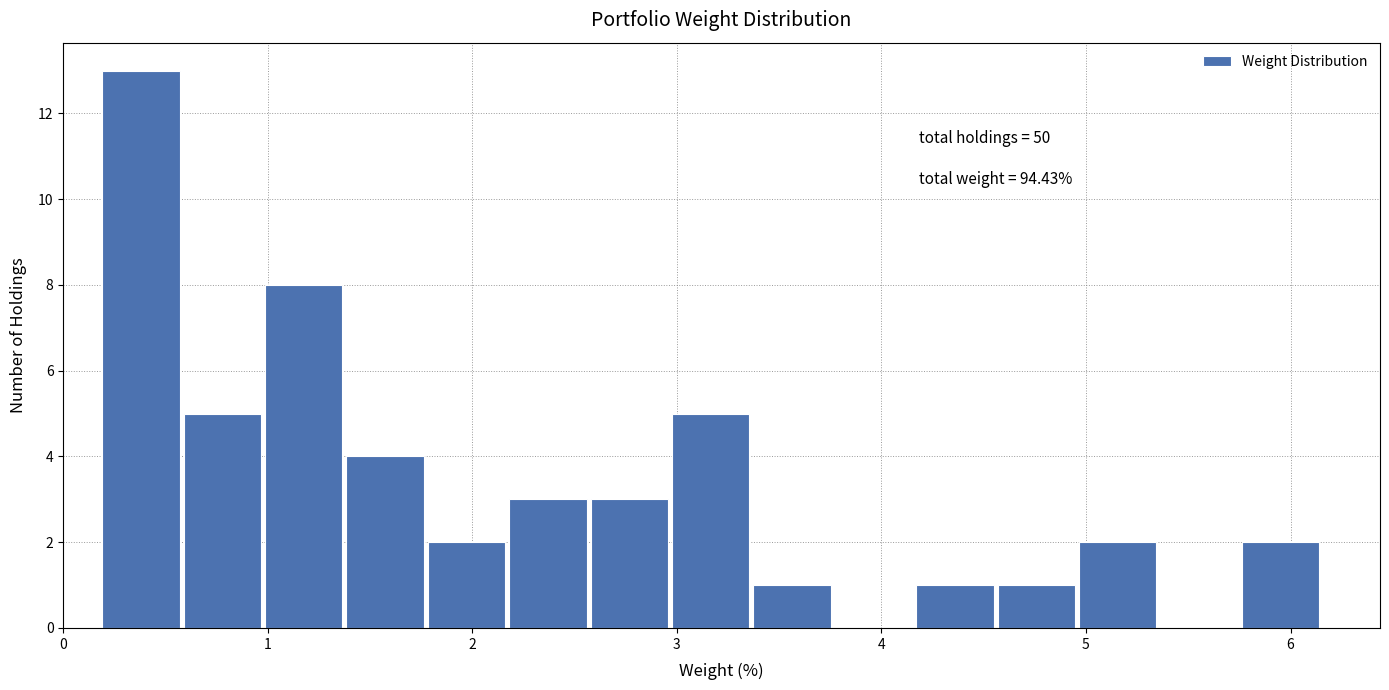

Around what value on the x-axis is the tallest bar? Give the approximate position of its centre, as read against the axis.

0.4